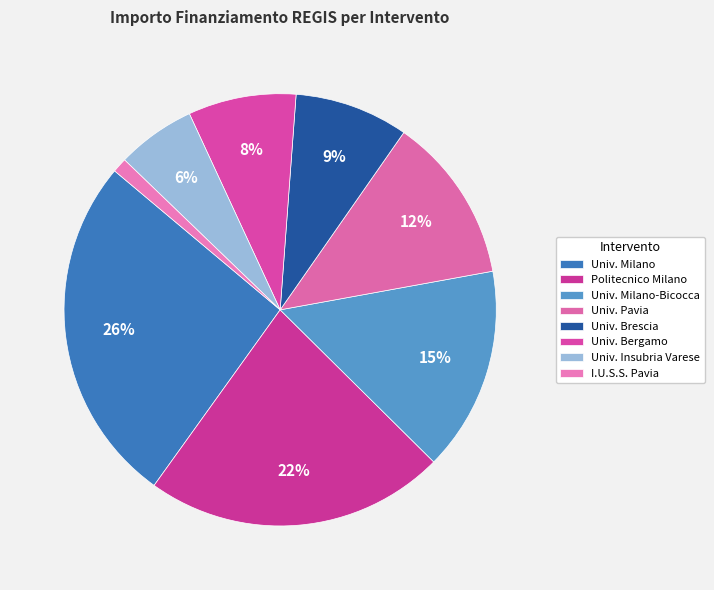

Count the number of slices in the pie.

8